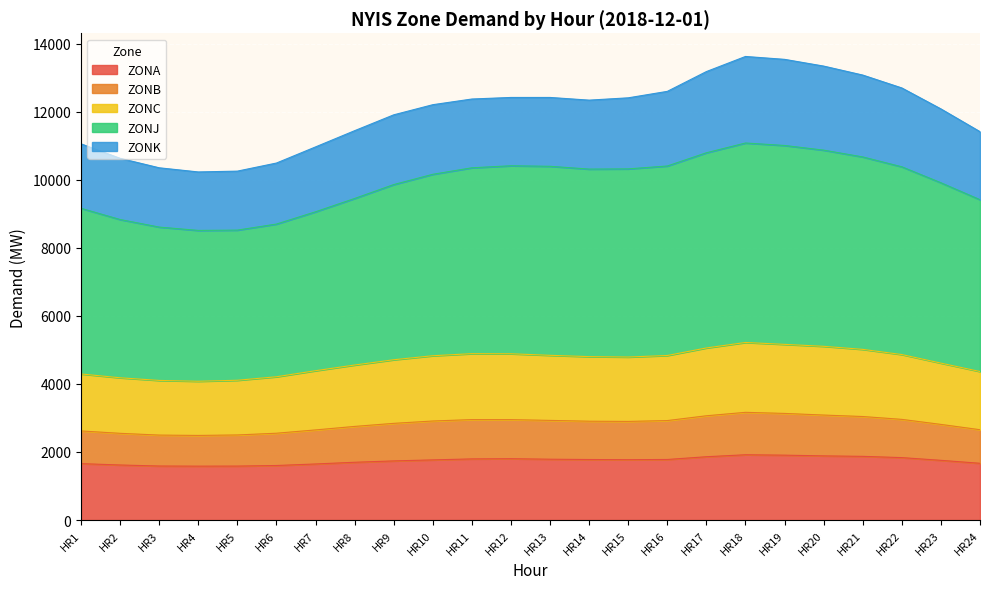

At which label is ZONJ closest to 9799?

HR9